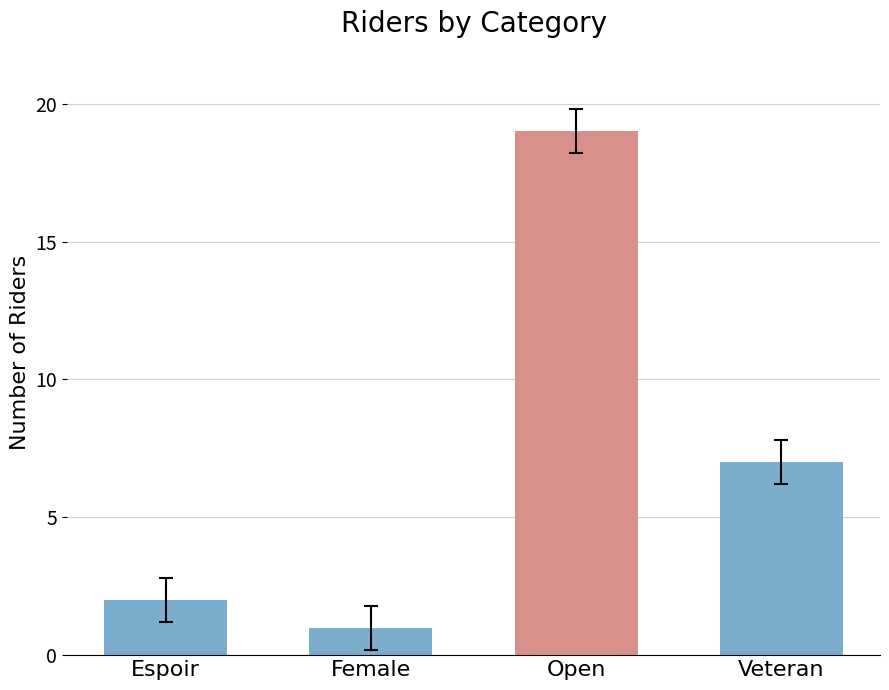

What is the difference between the maximum and minimum values?

18